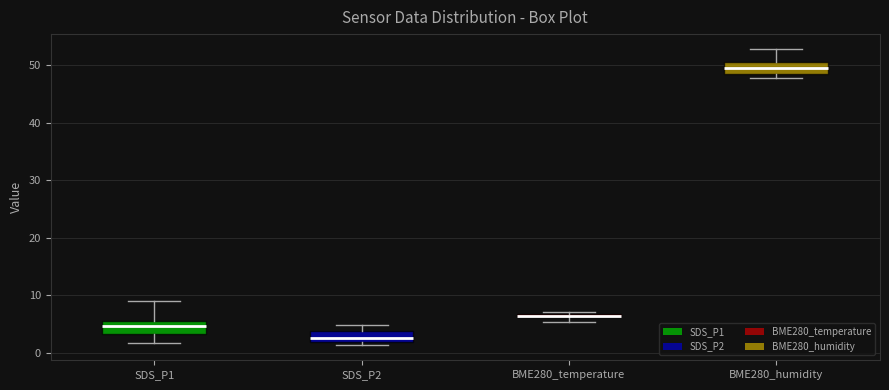

Which box has the lowest median line?

SDS_P2